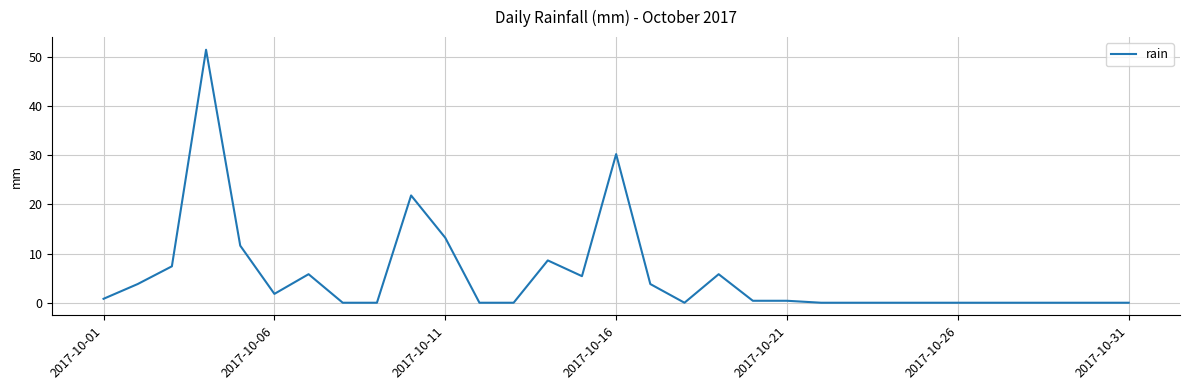

What is the maximum value shown in the chart?

51.4